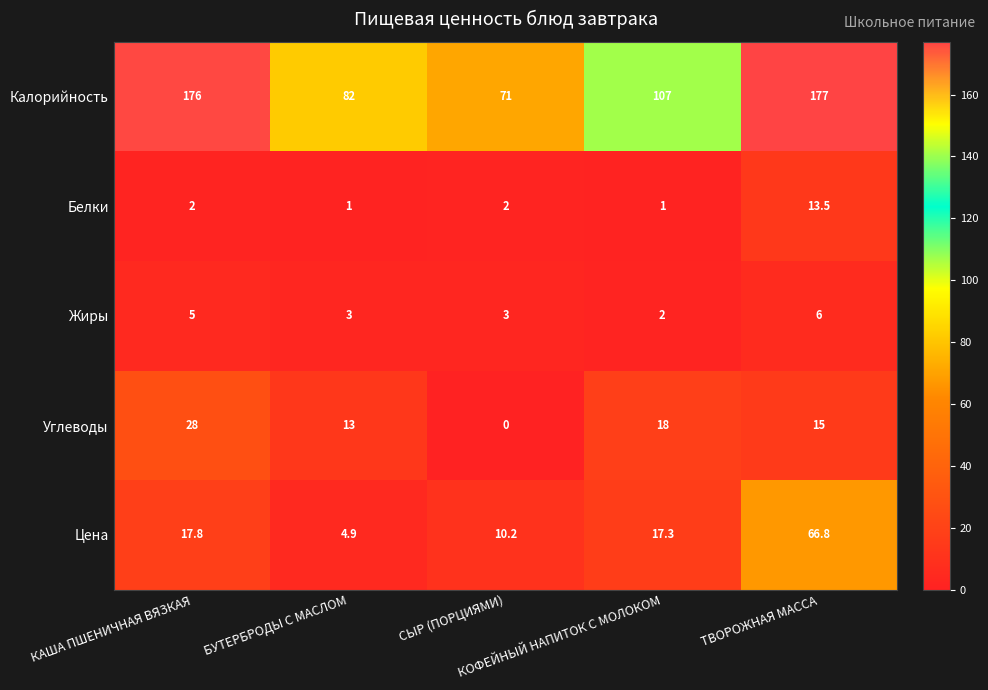

Which series has the largest total across all categories?

Калорийность